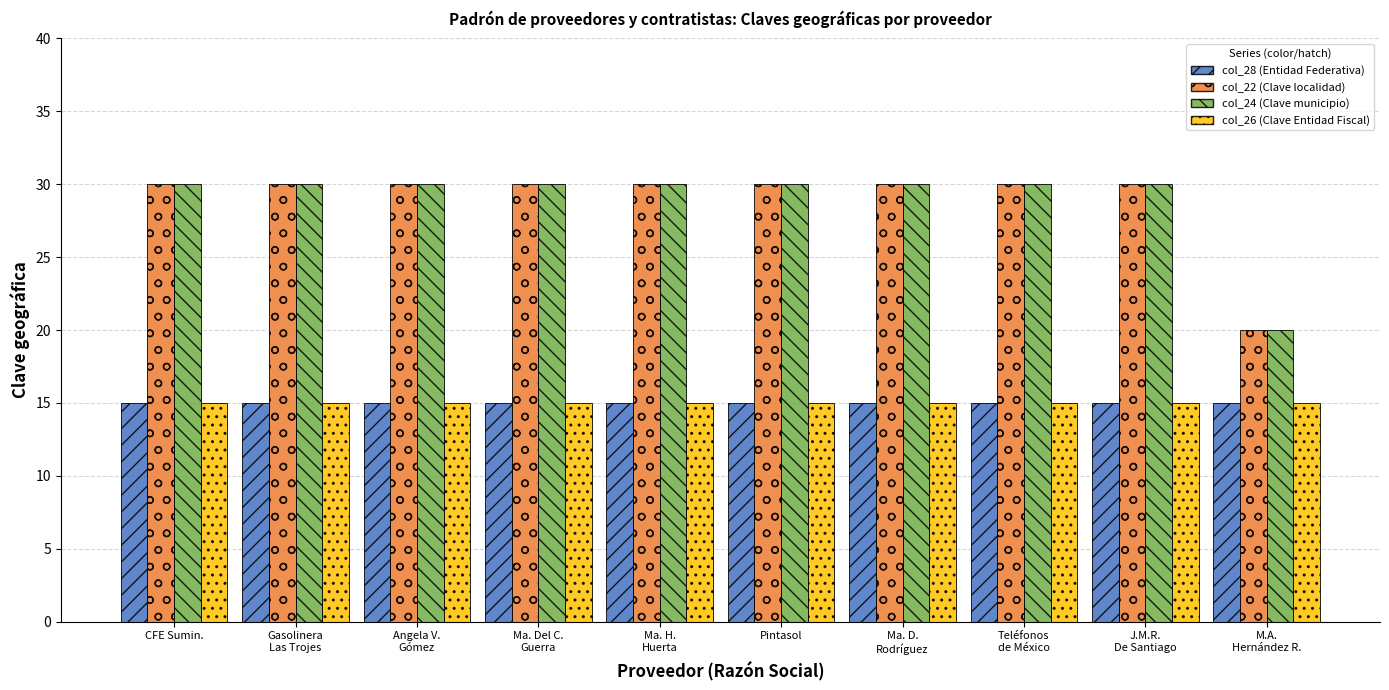

What is the approximate value of col_26 (Clave Entidad Fiscal) at Teléfonos
de México?

15